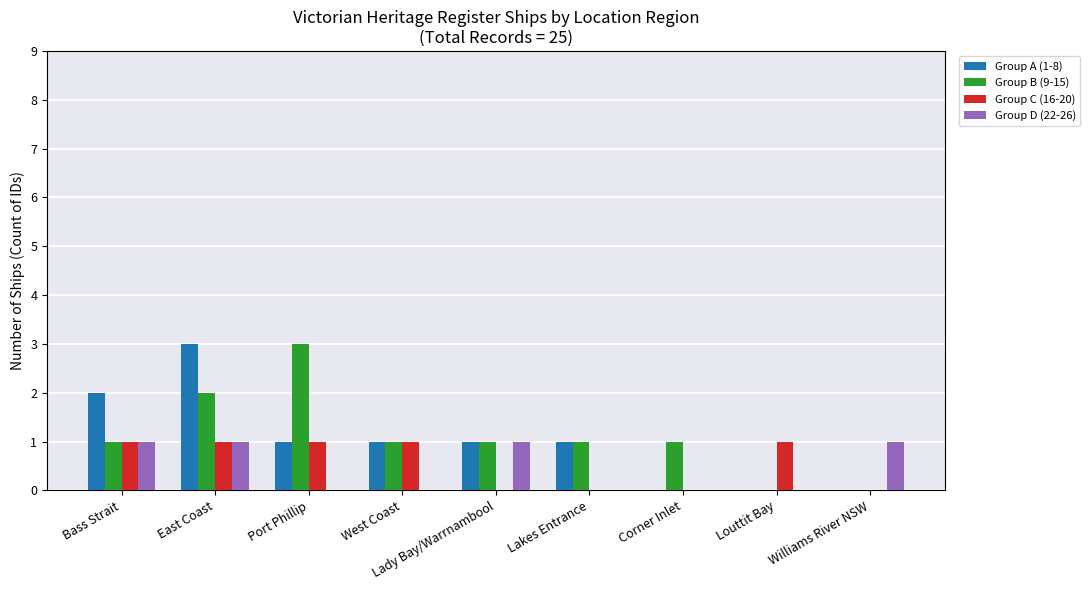

At which category is the sum across all series the highest?

East Coast